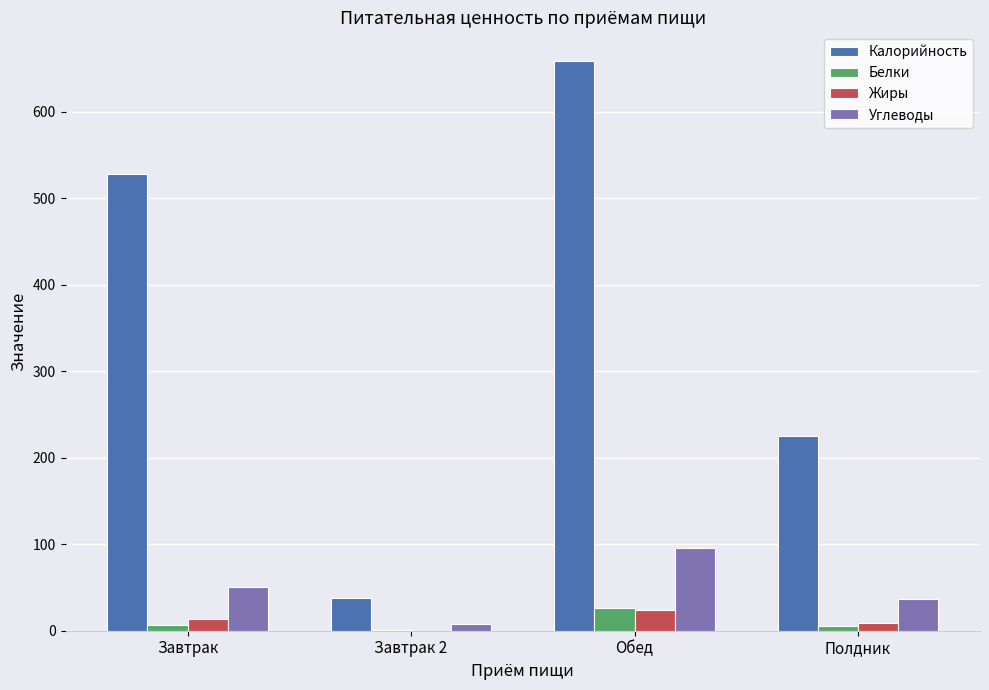

What is the maximum value for Жиры?

24